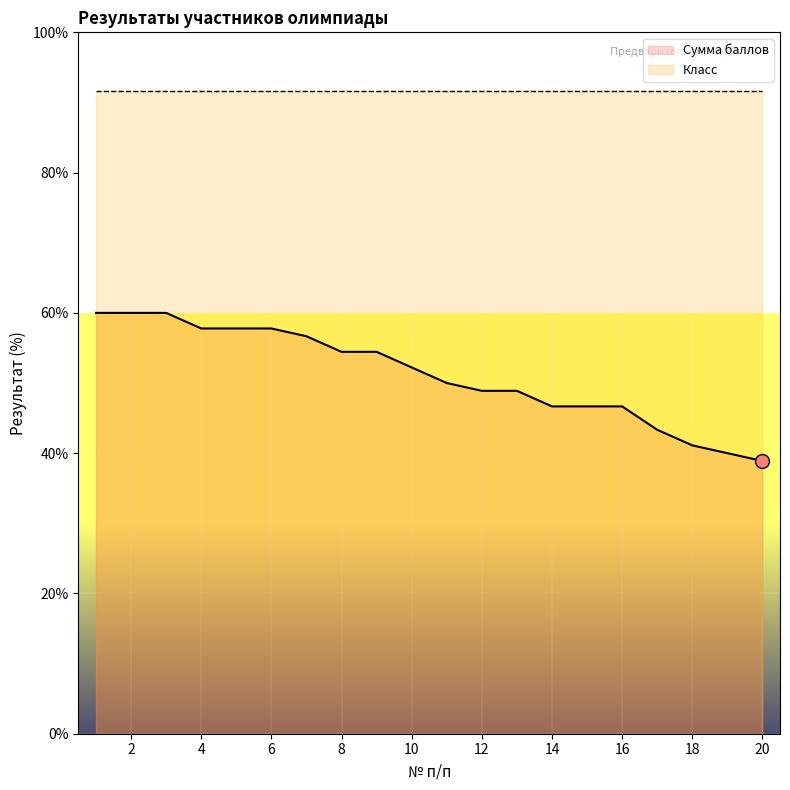

List the labels in order of value, smallest first.

20, 19, 18, 17, 14, 15, 16, 12, 13, 11, 10, 8, 9, 7, 4, 5, 6, 1, 2, 3